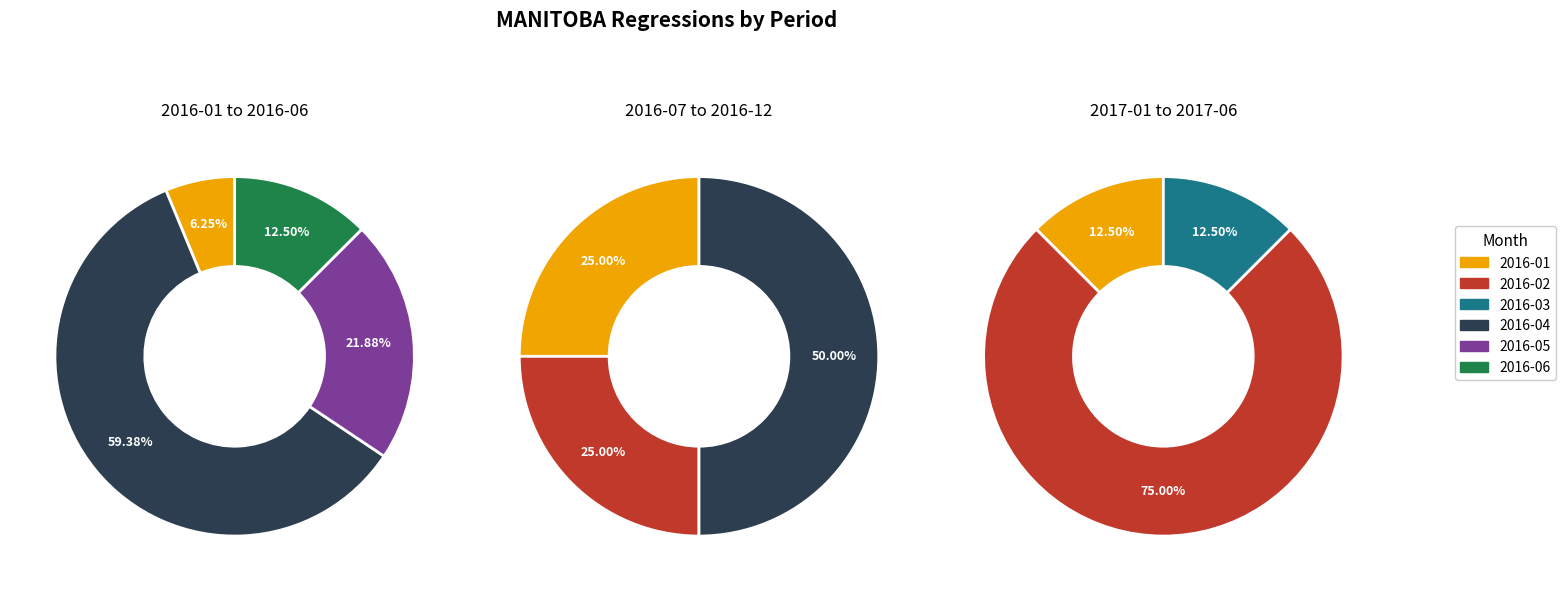

Between 2016-02 and 2016-04, which series saw the biggest shift?

2016-01 to 2016-06